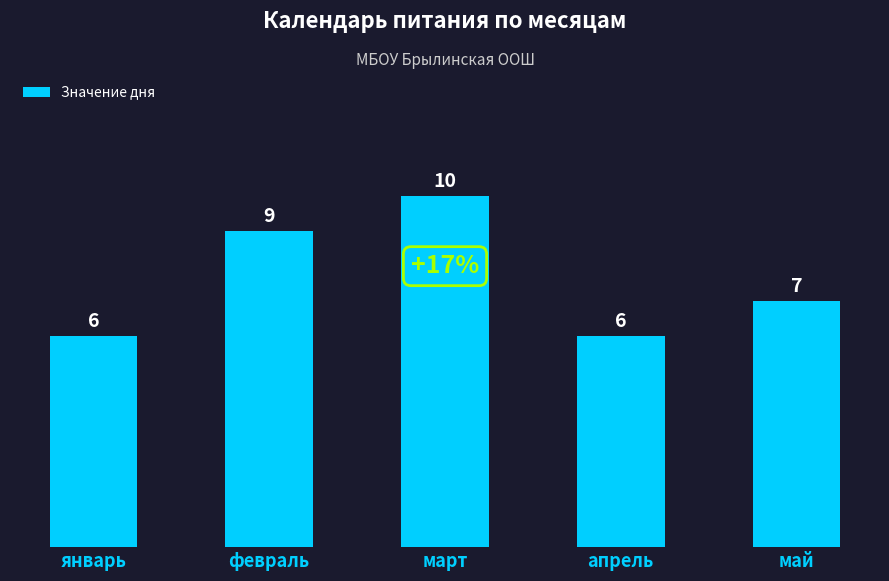

How many values are between 6 and 9?

4